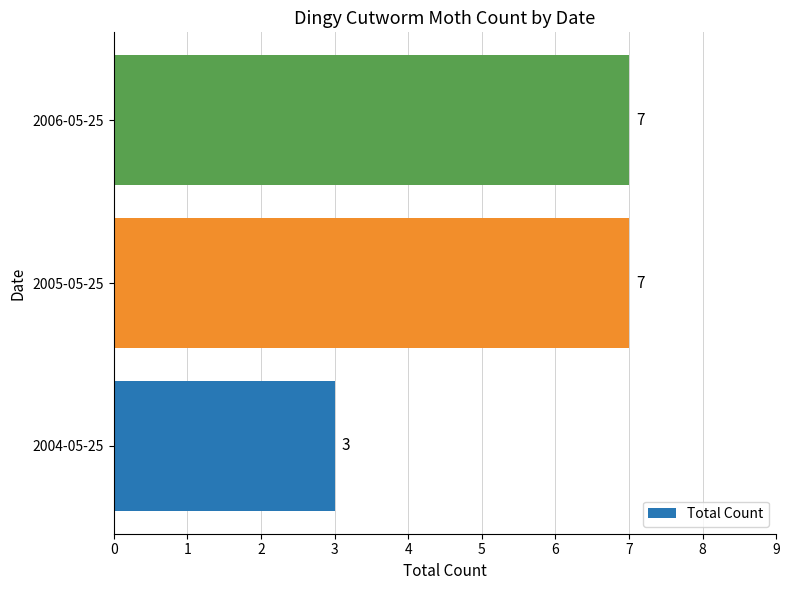

Reading bottom to top, what are all the values shown in this chart?

3	7	7